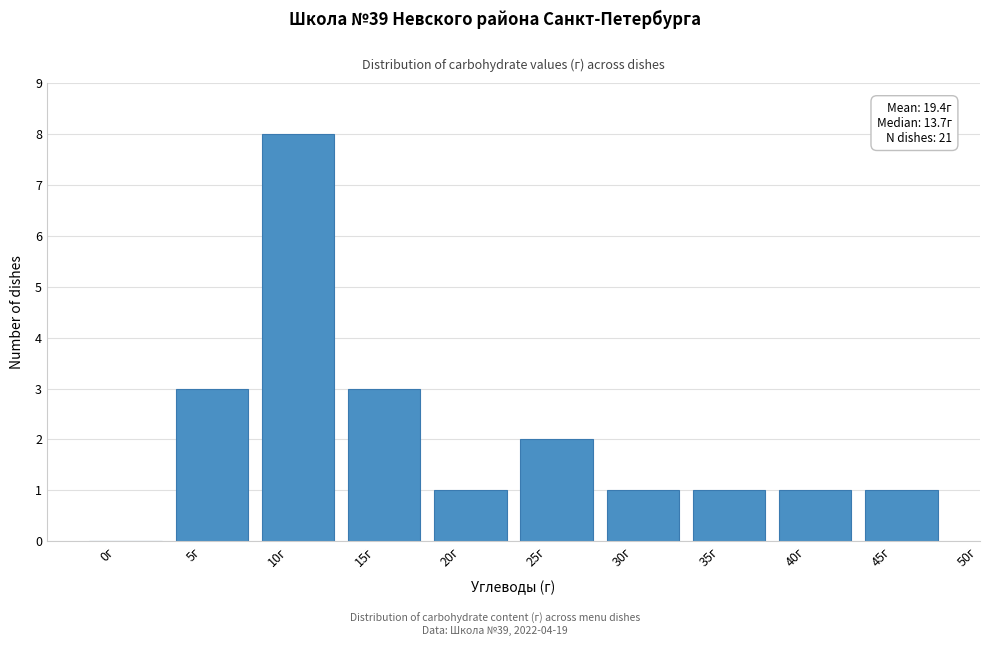

Reading left to right, what are all the values shown in this chart?

0г=0	5г=3	10г=8	15г=3	20г=1	25г=2	30г=1	35г=1	40г=1	45г=1